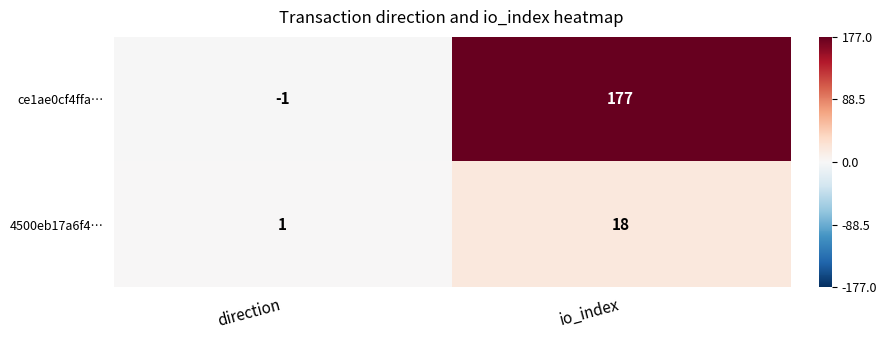

List the series in order of their peak value, lowest first.

4500eb17a6f4…, ce1ae0cf4ffa…